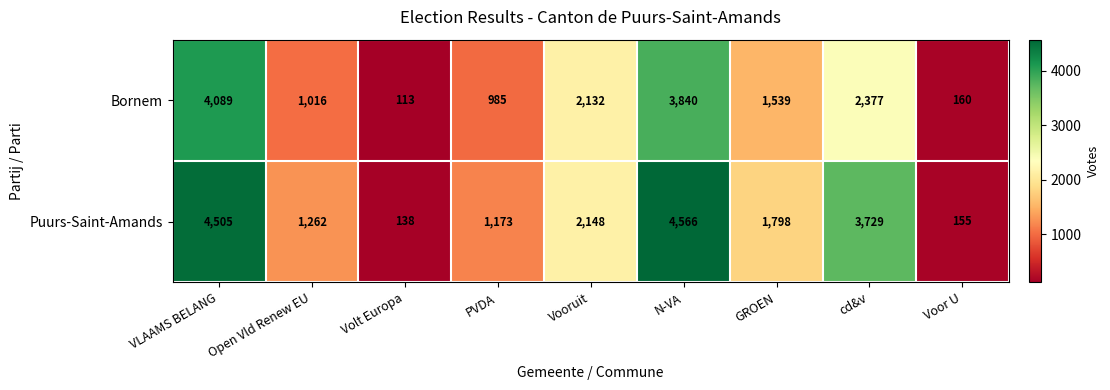

Rank the categories by Puurs-Saint-Amands value from lowest to highest.

Volt Europa, Voor U, PVDA, Open Vld Renew EU, GROEN, Vooruit, cd&v, VLAAMS BELANG, N-VA